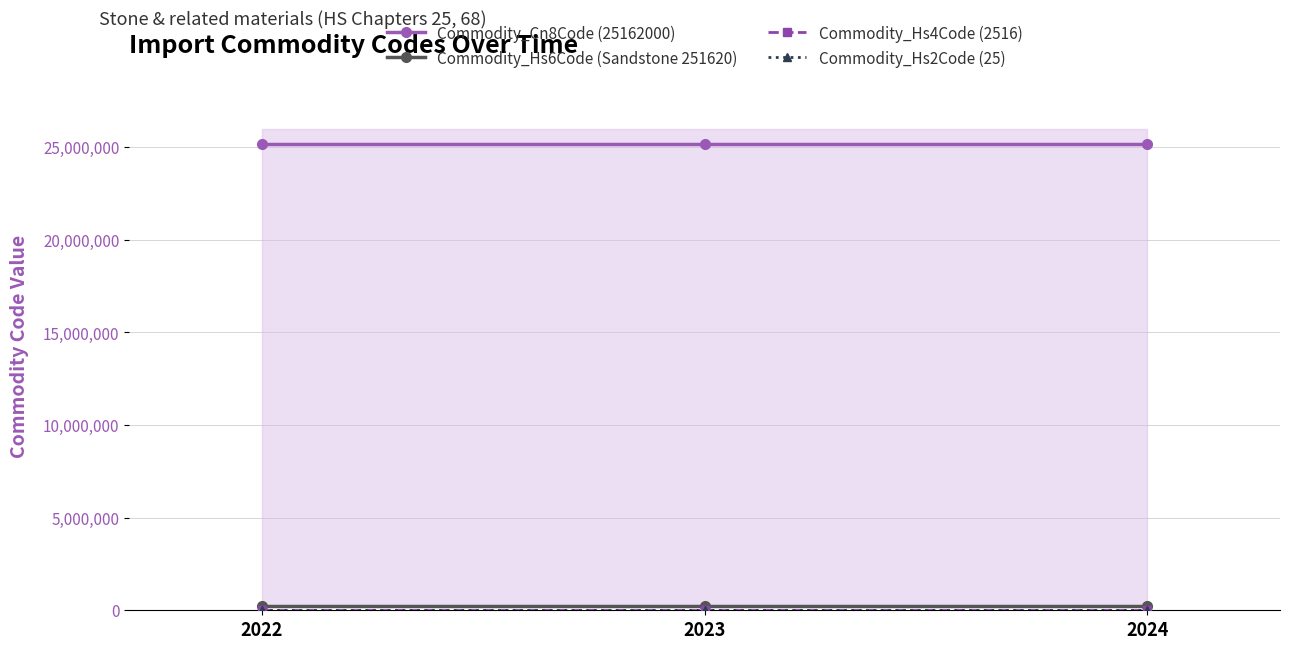

At how many categories does at least one series exceed 11130592?

3